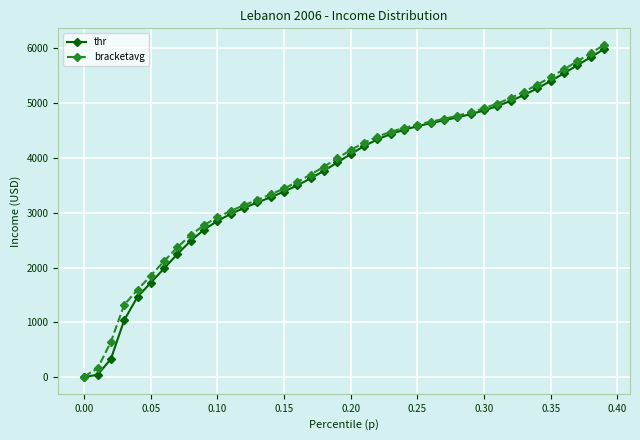

What is the maximum value for thr?

5983.1